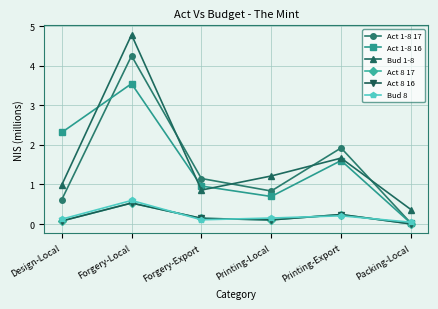

Which category has the highest value in the Bud 1-8 series?

Forgery-Local